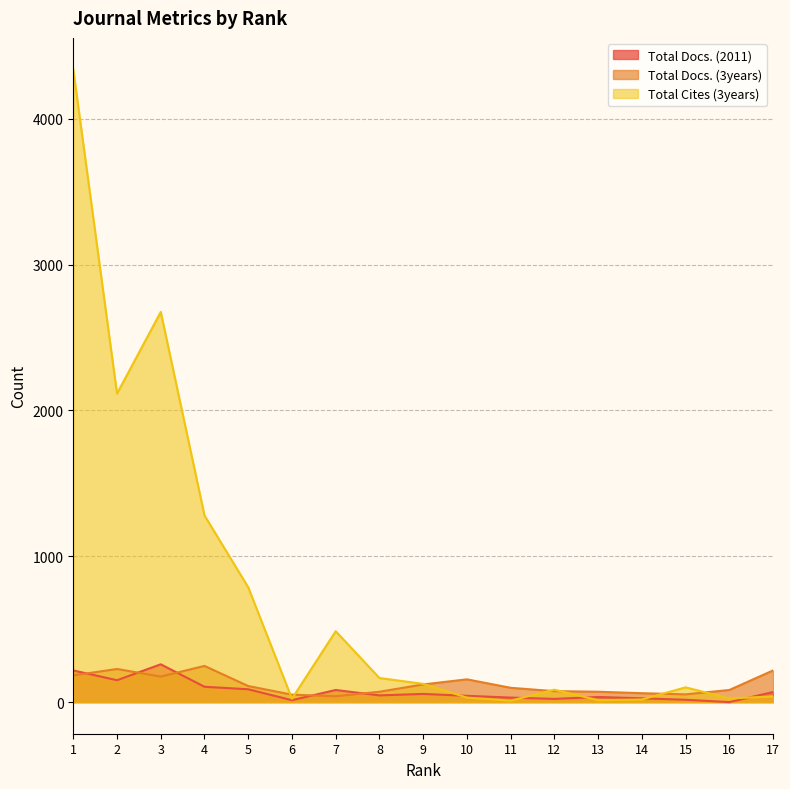

Which series ends up on top after the final intersection of Total Cites (3years) and Total Docs. (2011)?

Total Docs. (2011)